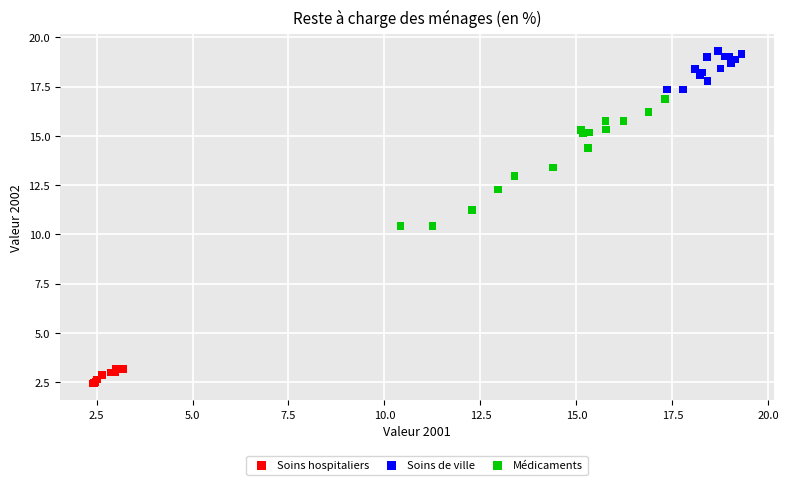

Which series contains the highest Y value?

Soins de ville